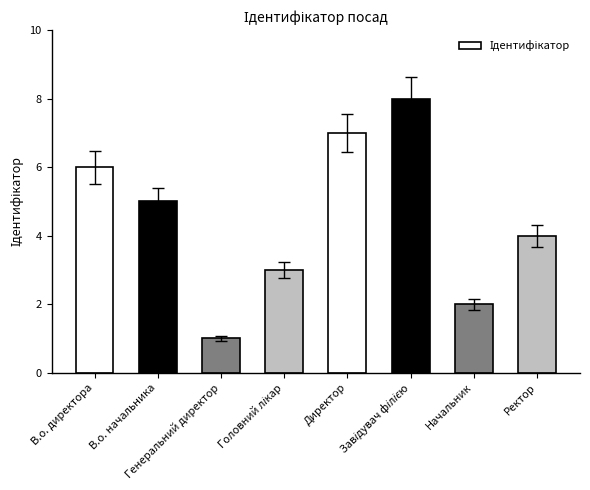

What is the difference between the maximum and minimum values?

7